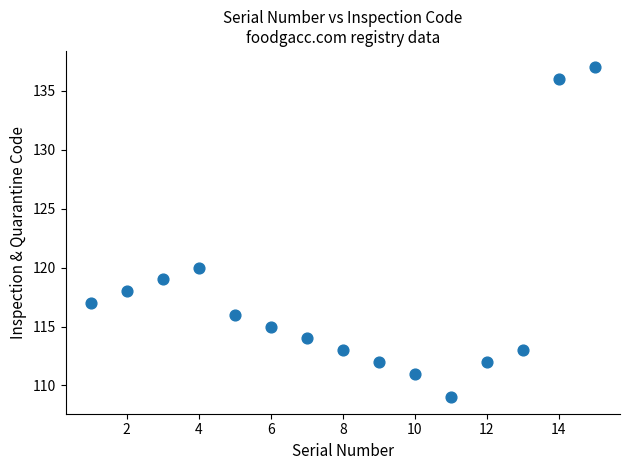

What Y value in the scatter plot is closest to 123?

120